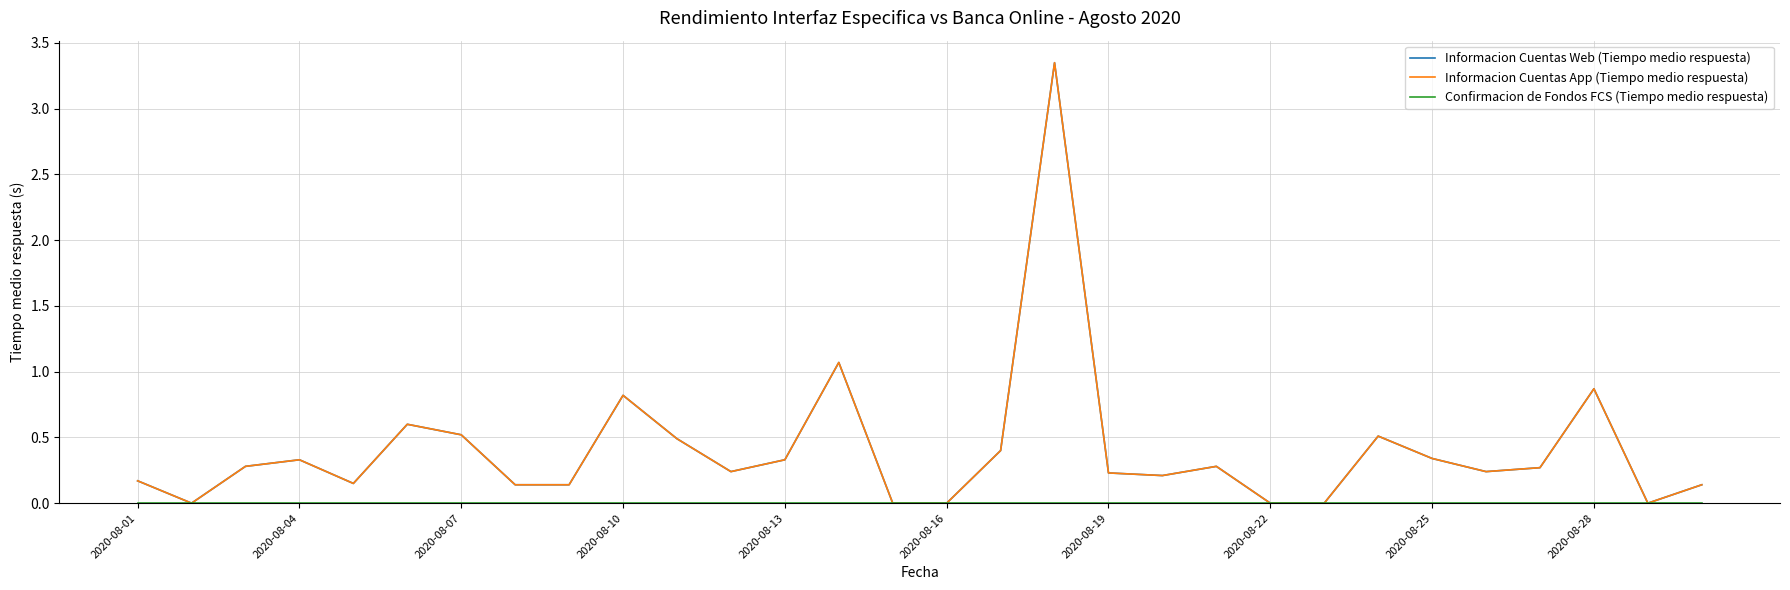

Is this an area chart (filled region under the line)?

No